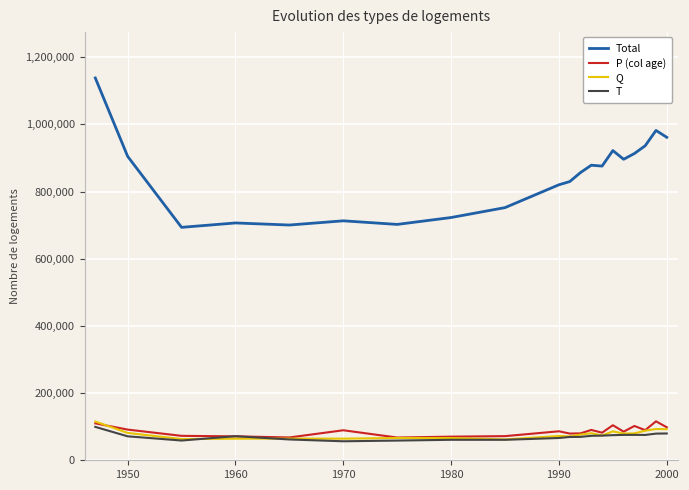

True or false: Q and Total intersect in this chart.

False